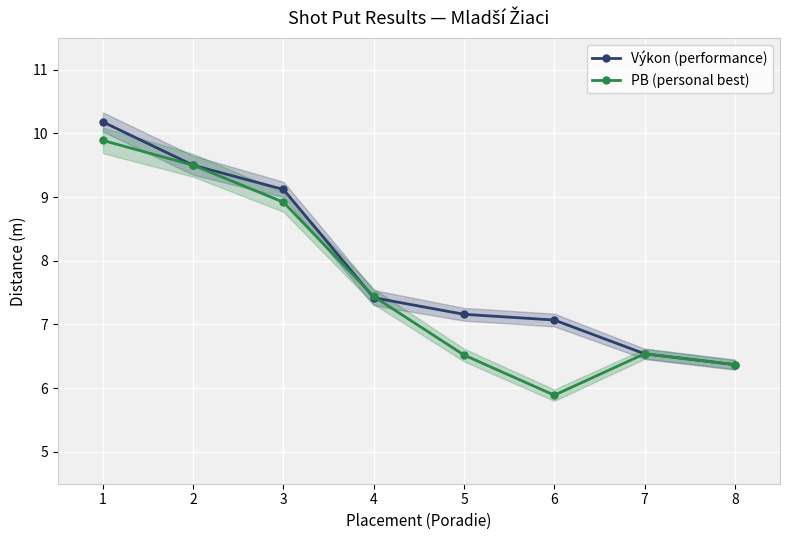

What is the difference between the second highest and minimum values in the PB (personal best) series?

3.6